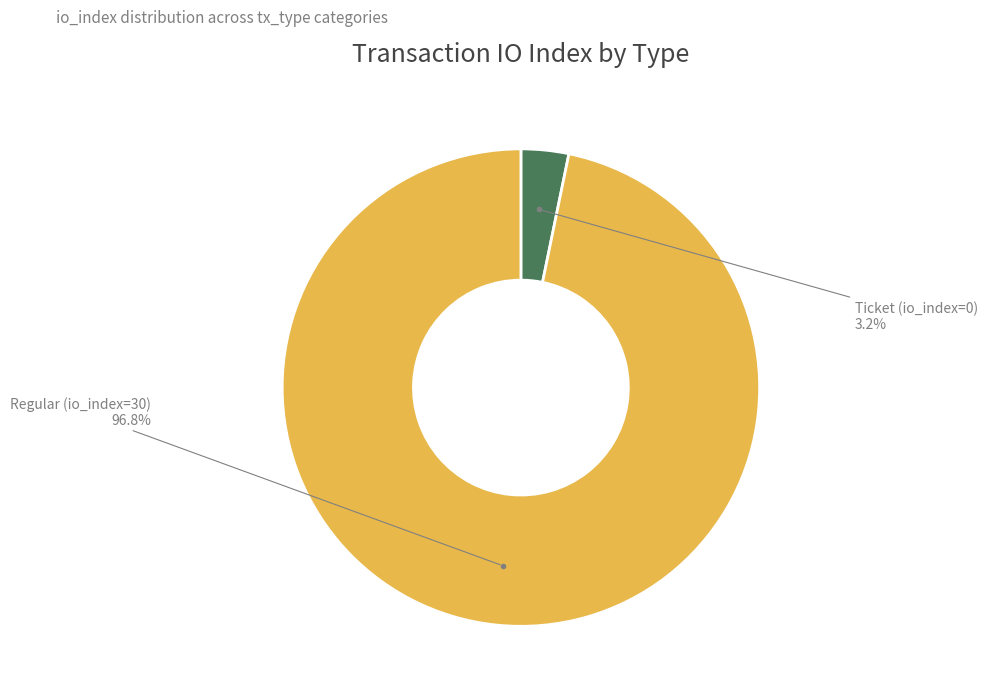

Is there any slice that represents more than half of the pie?

Yes